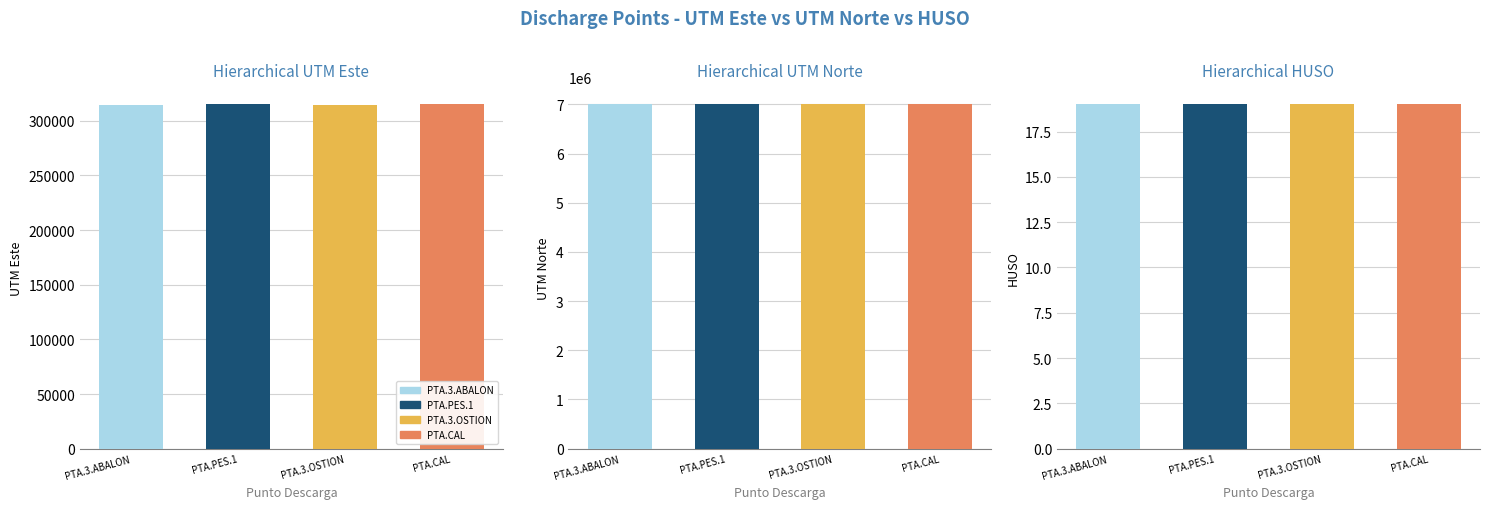

Read the UTM Este value at PTA.PES.1, to the nearest 10.

314980